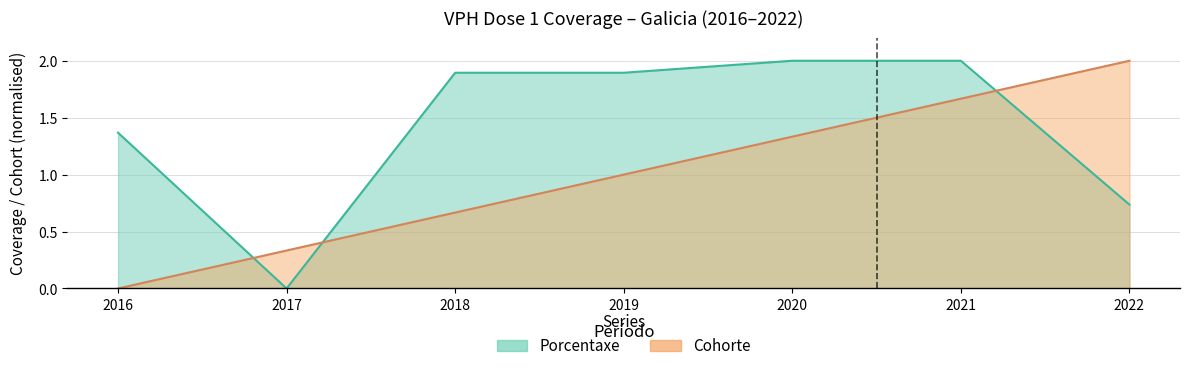

How many series are shown in this chart?

2